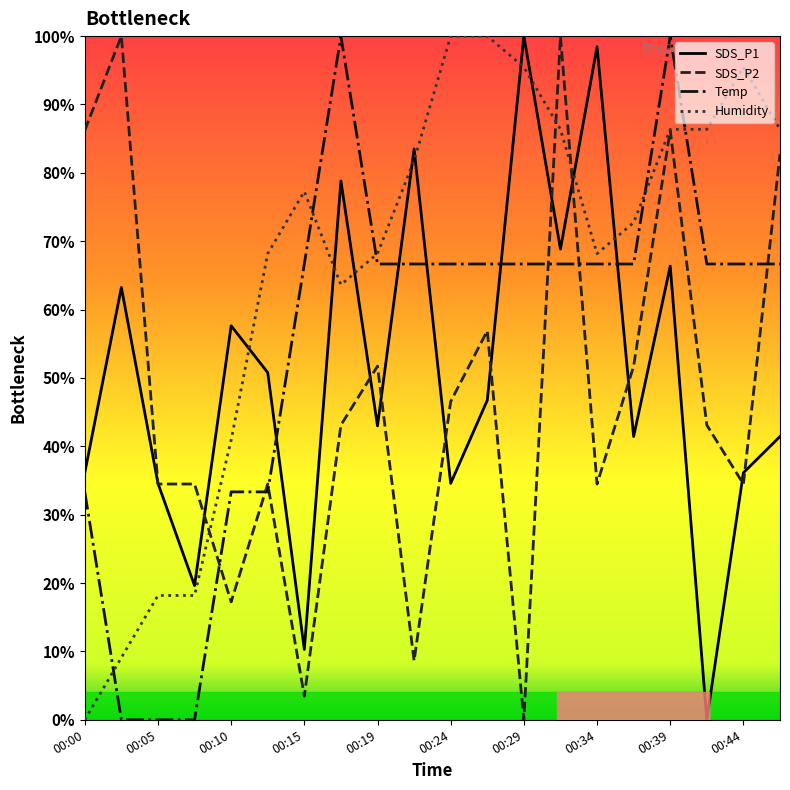

Rank the series by their average value, from highest to lowest.

Humidity, Temp, SDS_P1, SDS_P2